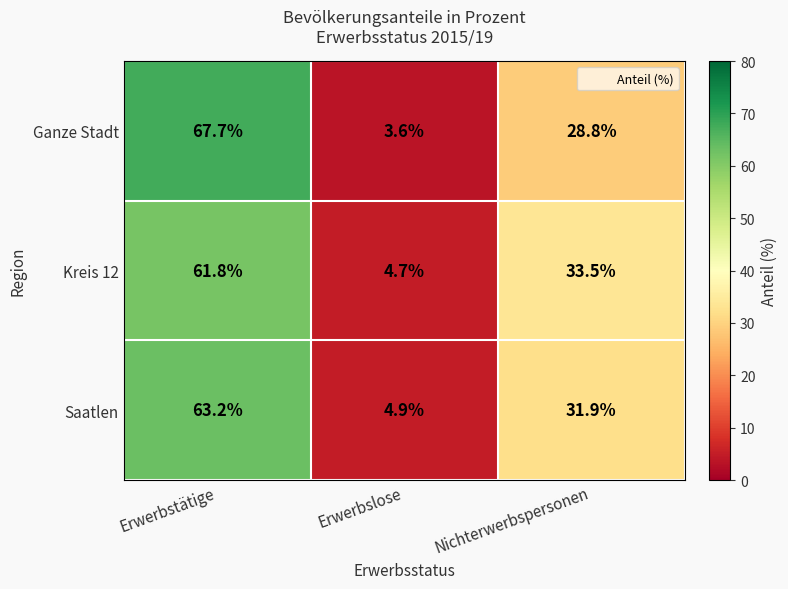

At which category is the sum across all series the highest?

Erwerbstätige